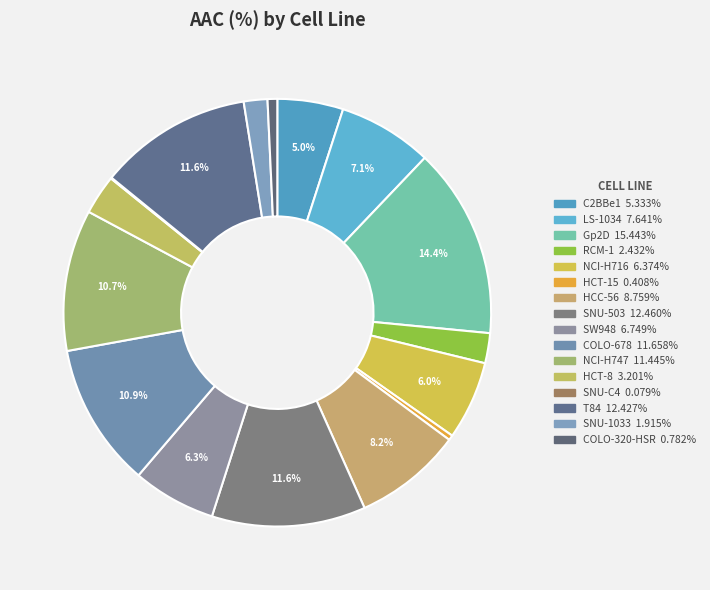

Is it true that COLO-678 is 11% of the pie?

True